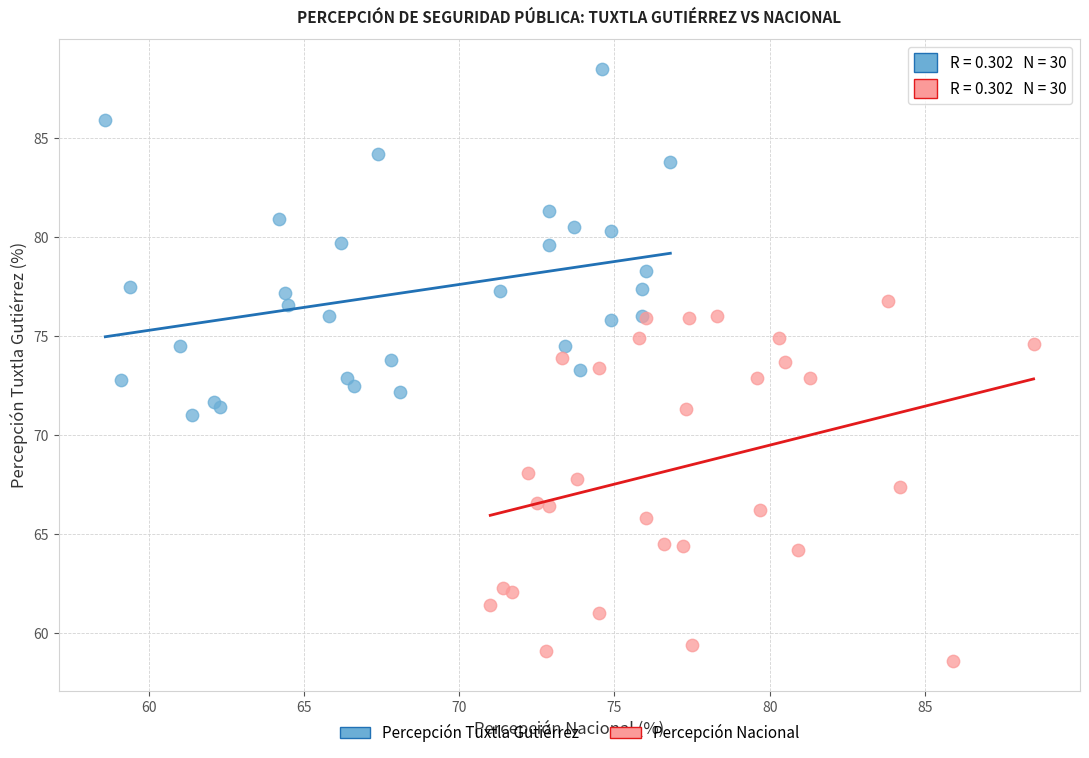

Which series reaches the minimum Y coordinate?

Percepción Nacional